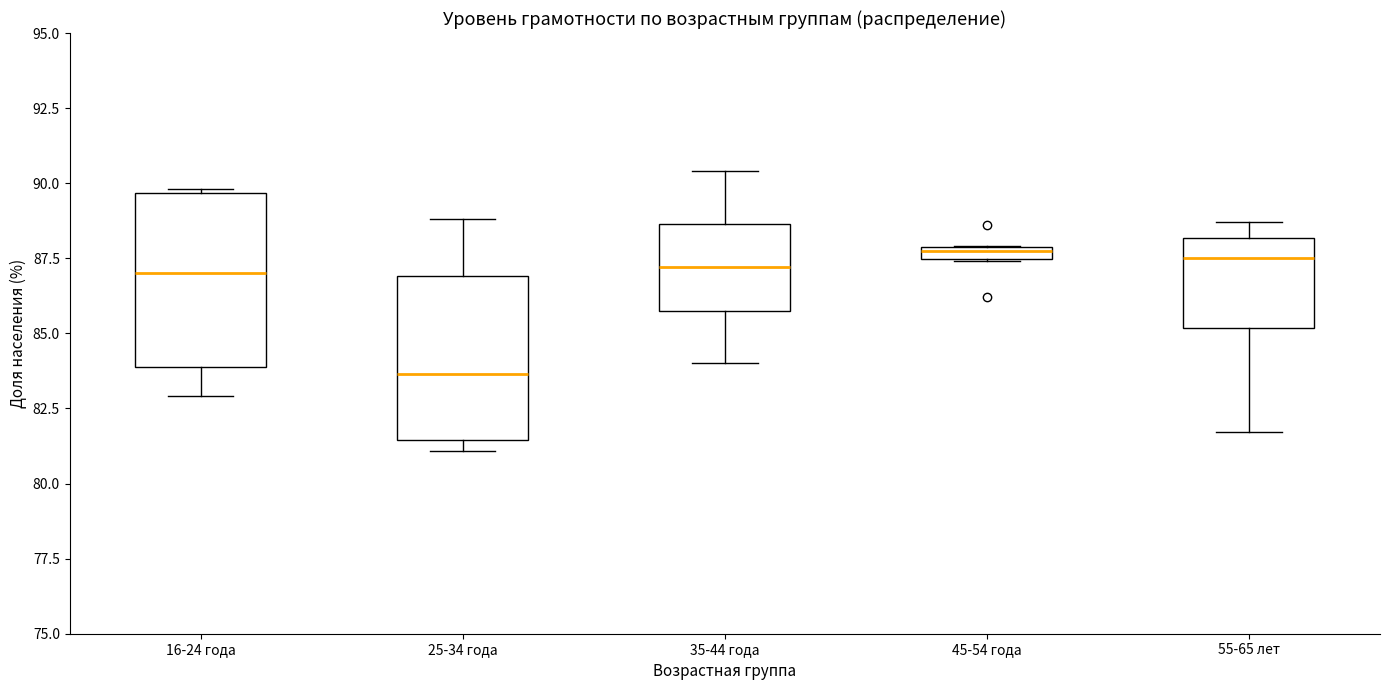

Where does the median line of the box for 25-34 года sit on the y-axis? The values are not printed on the chart, so give them approximately, as read against the axis.

83.5